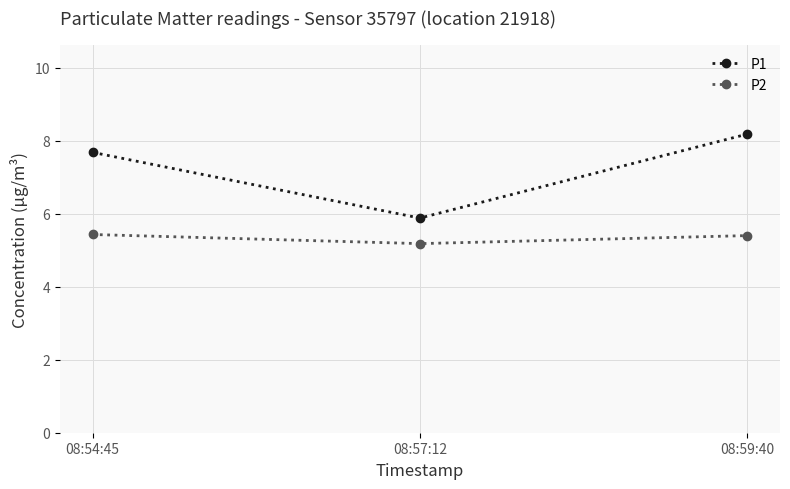

How many categories are shown in the chart?

3